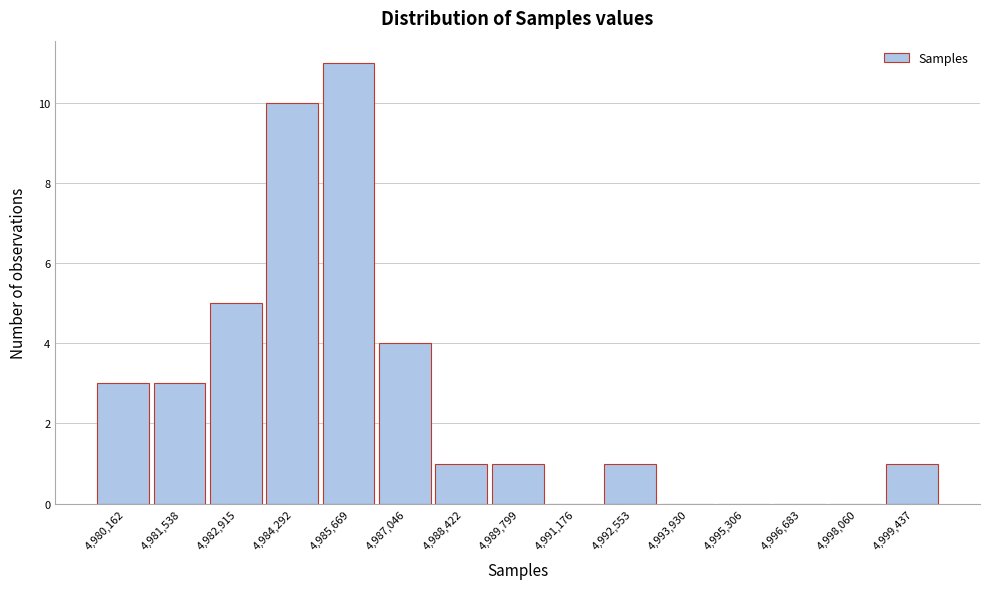

Reading right to left, transcribe all the data shown in this chart.

4,999,437=1	4,998,060=0	4,996,683=0	4,995,306=0	4,993,930=0	4,992,553=1	4,991,176=0	4,989,799=1	4,988,422=1	4,987,046=4	4,985,669=11	4,984,292=10	4,982,915=5	4,981,538=3	4,980,162=3